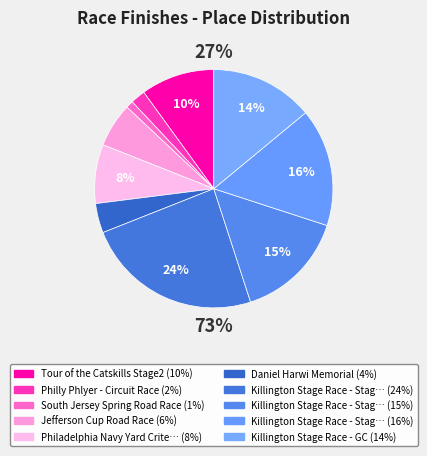

True or false: Tour of the Catskills Stage2 accounts for 10% of the total.

True